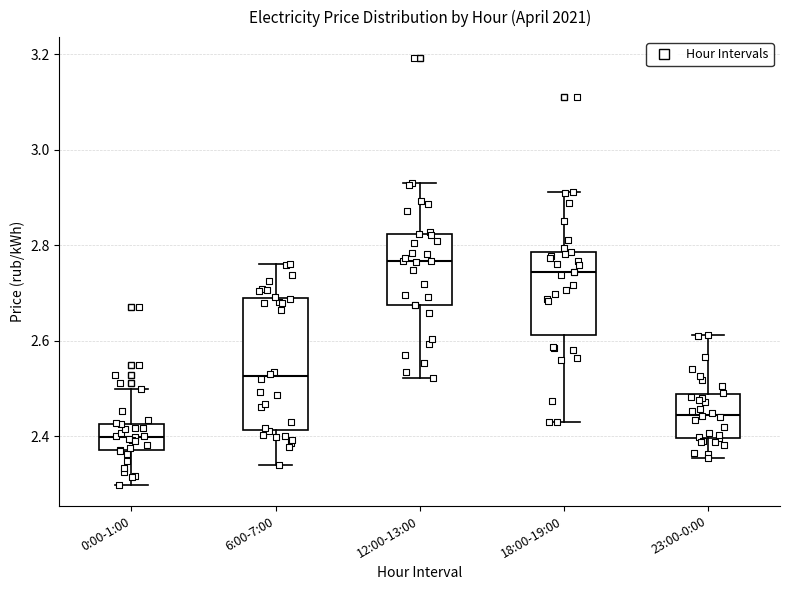

Where does the upper whisker of the box for 23:00-0:00 end on the y-axis? The values are not printed on the chart, so give them approximately, as read against the axis.

2.62